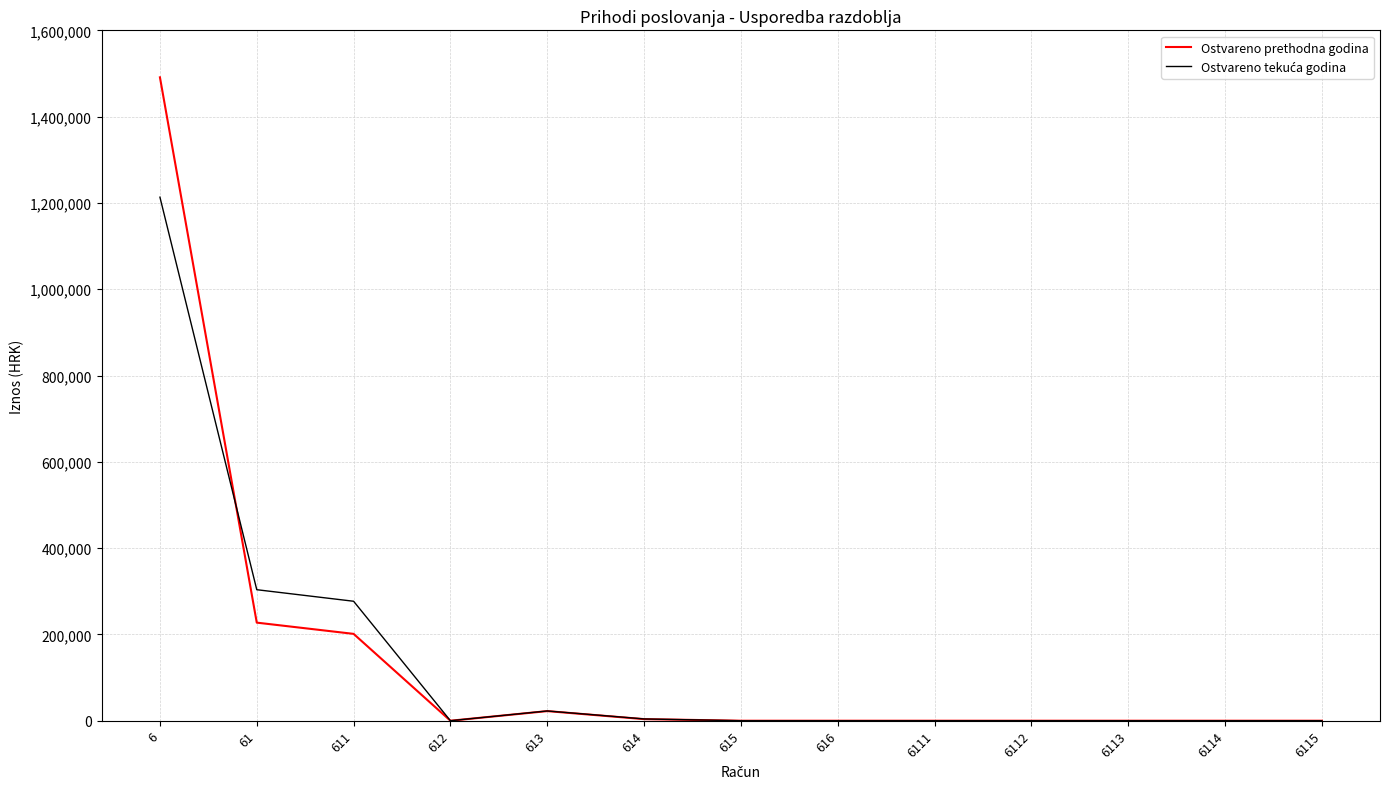

What is the spread (max minus min) of values at 611?

75597.4